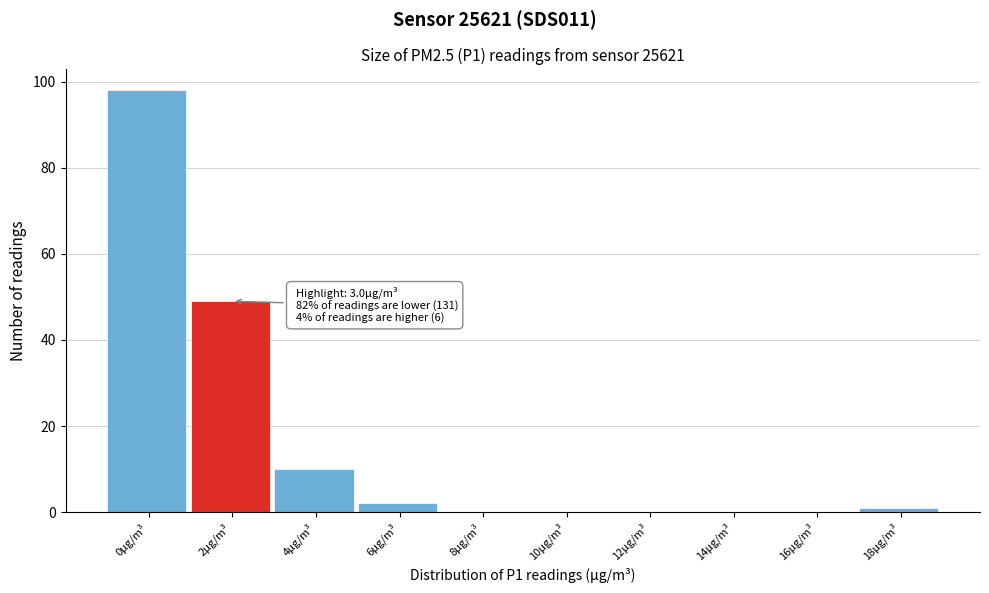

Reading left to right, list all the values displayed in this chart.

0μg/m³=98	2μg/m³=49	4μg/m³=10	6μg/m³=2	8μg/m³=0	10μg/m³=0	12μg/m³=0	14μg/m³=0	16μg/m³=0	18μg/m³=1